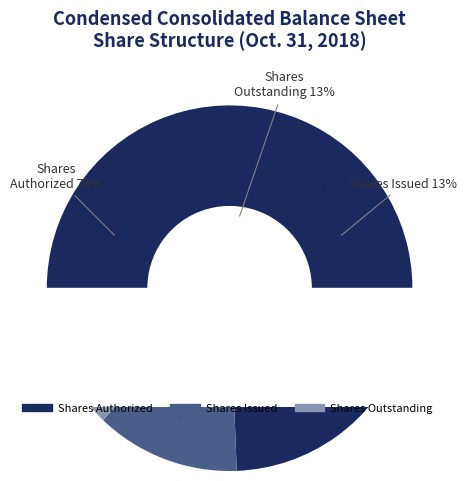

Does any single category account for the majority?

Yes